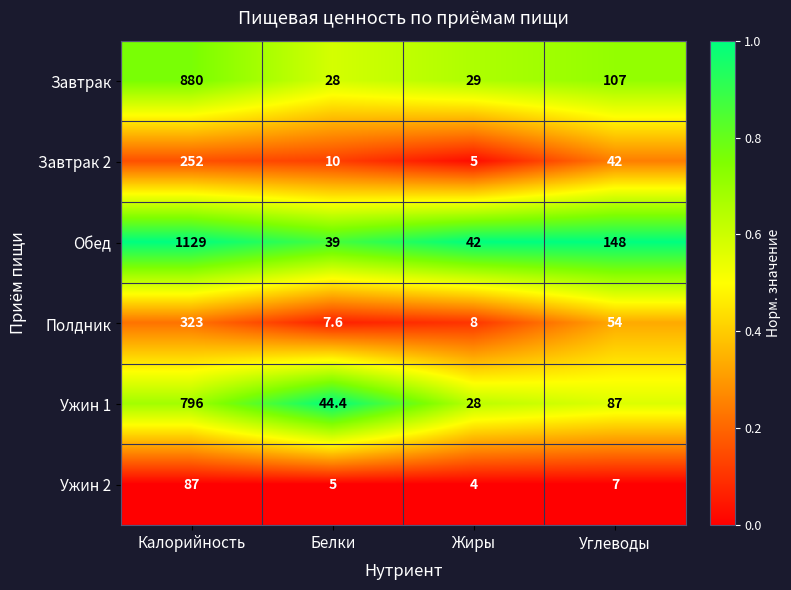

Between Калорийность and Белки, which series saw the biggest shift?

Обед